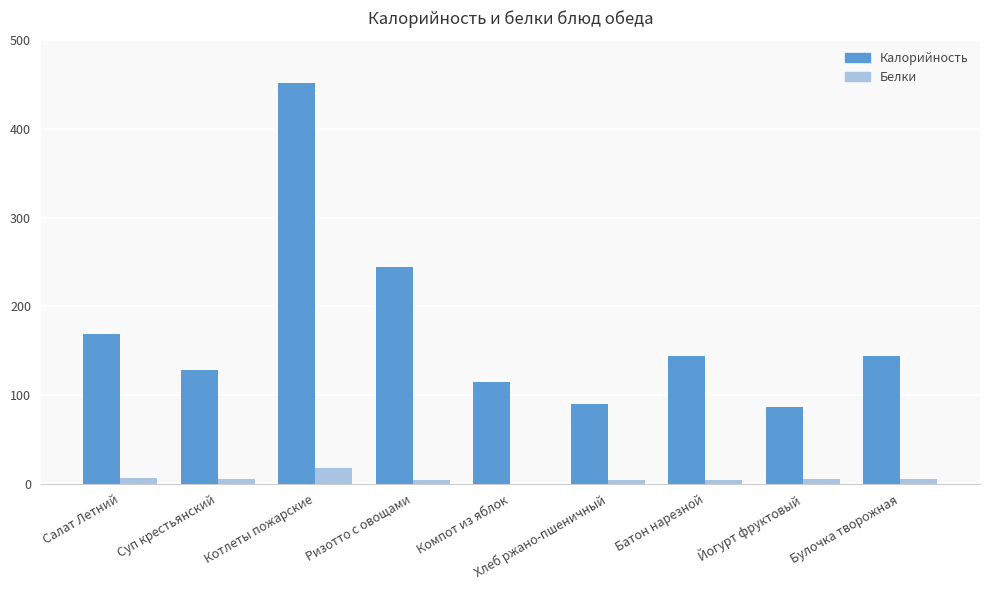

What is the difference between the Калорийность values at Йогурт фруктовый and Ризотто с овощами?

157.0